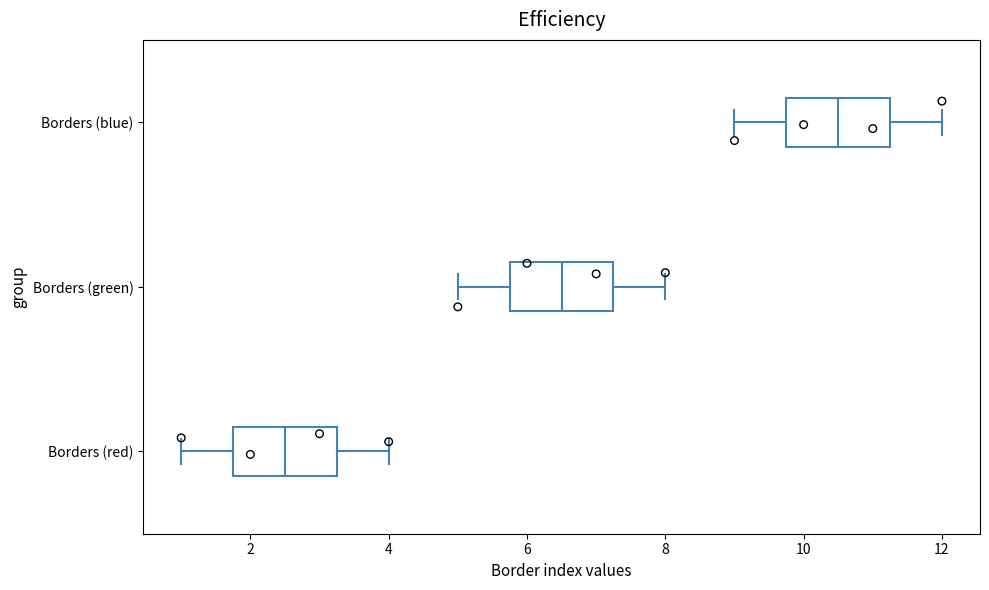

Which box has the furthest to the left median line?

Borders (red)